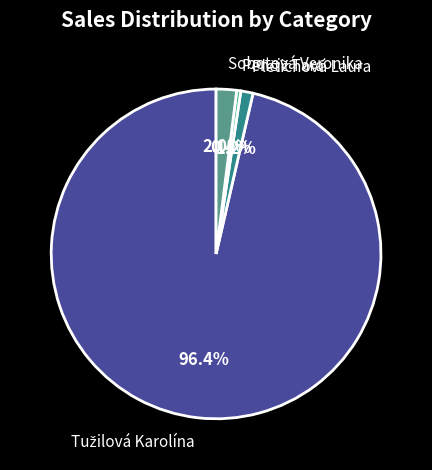

Is there a majority slice in this chart?

Yes